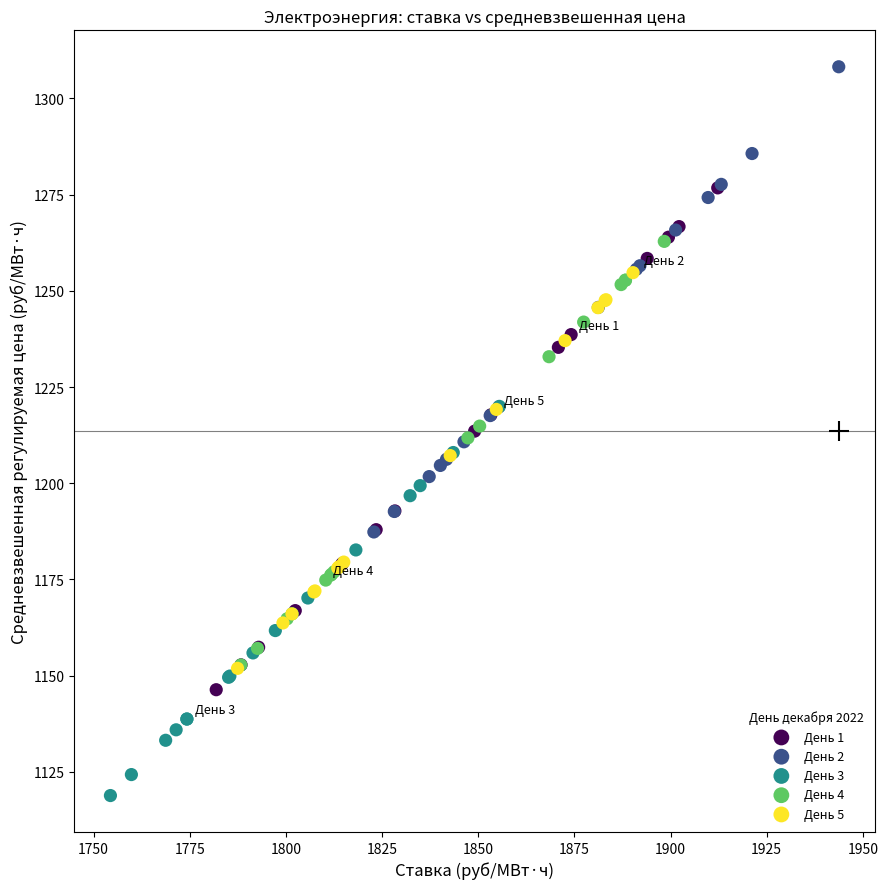

What are all the series names shown in the legend?

День 1, День 2, День 3, День 4, День 5